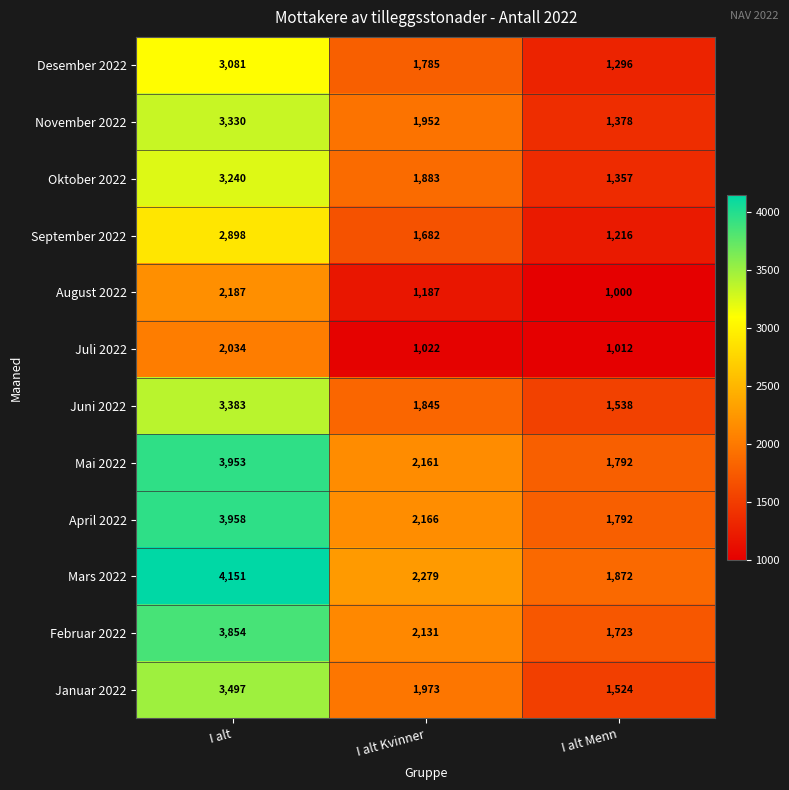

What is the sum of all August 2022 values?

4374